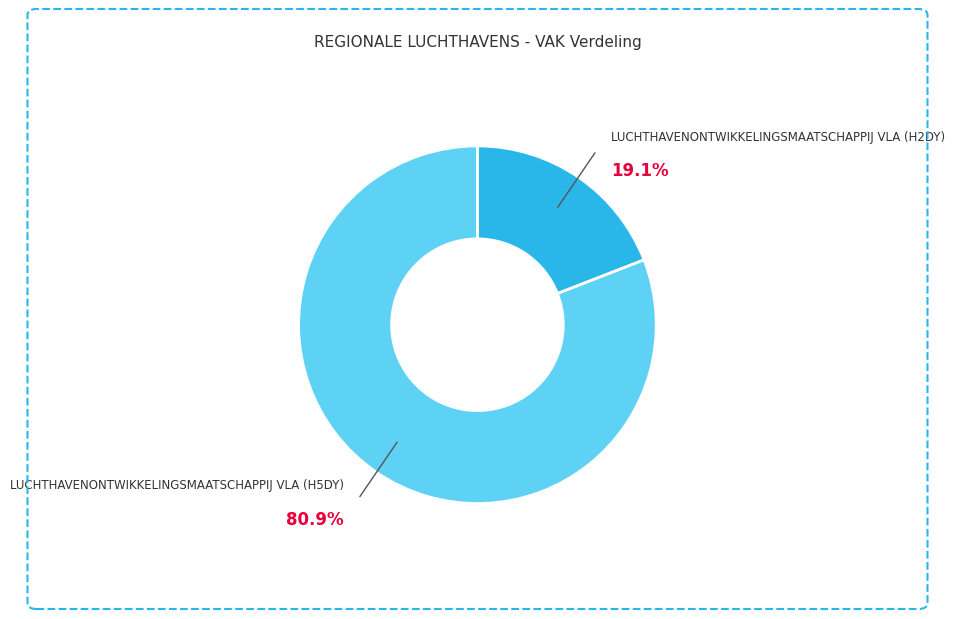

How many slices are in this pie chart?

2